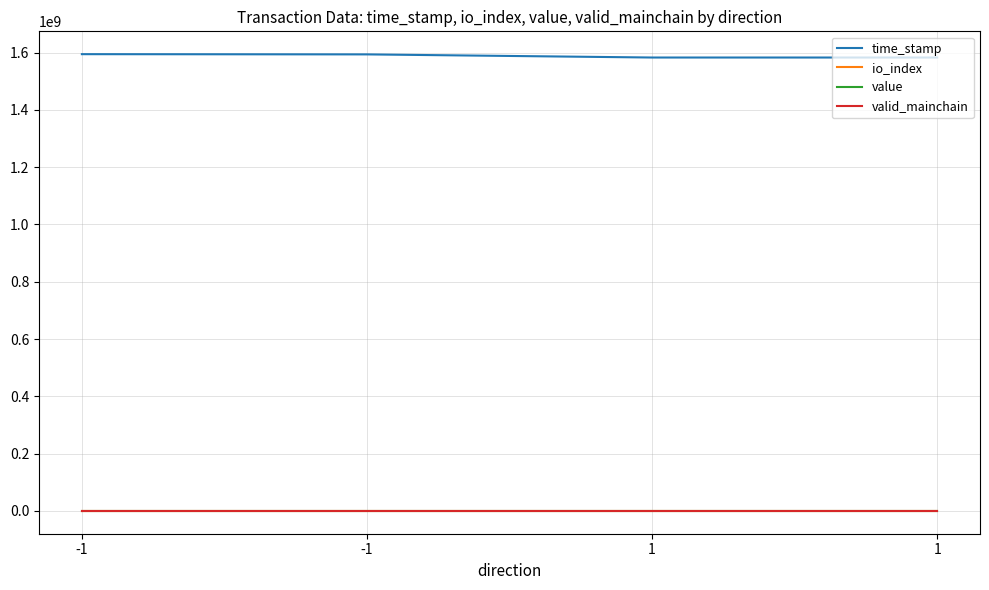

List the series in order of their peak value, lowest first.

valid_mainchain, value, io_index, time_stamp